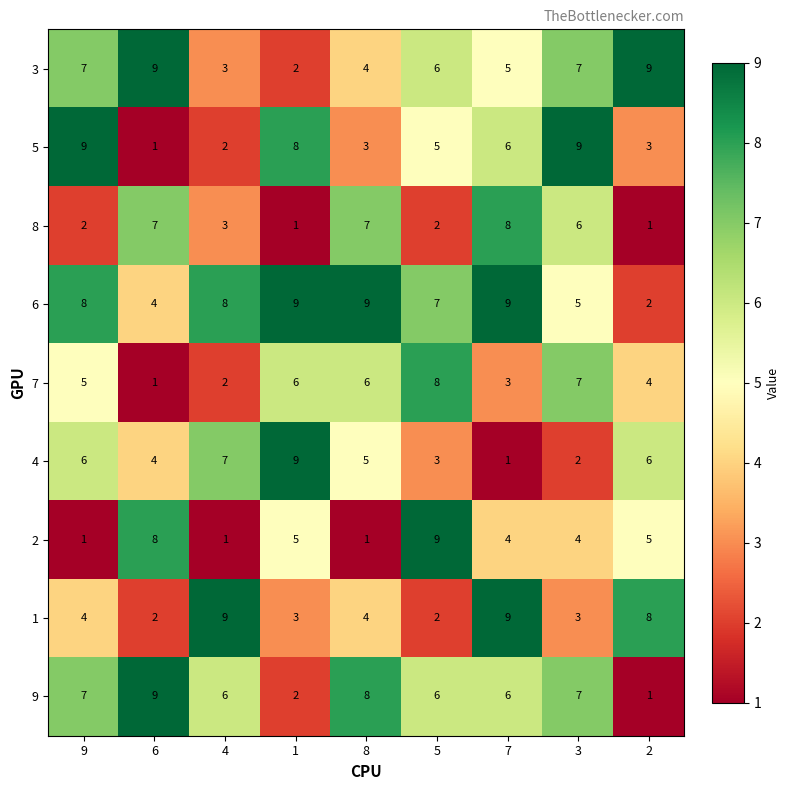

How many data points does each series have?

9